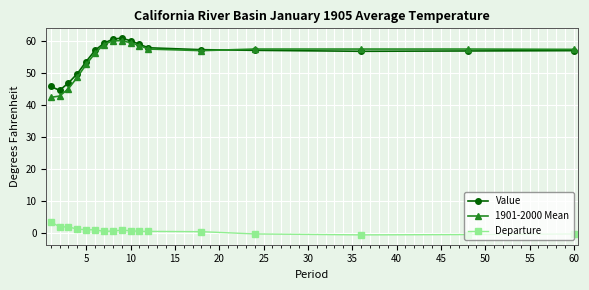

True or false: Value has more than 0 interior local peaks.

True